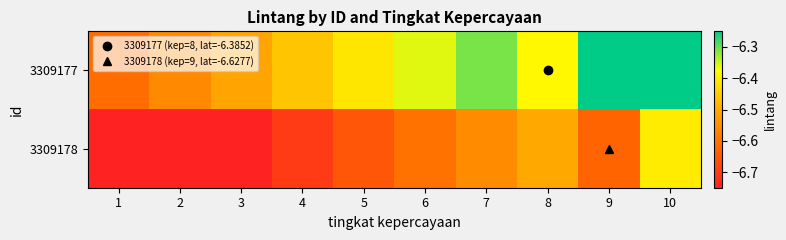

Reading right to left, list all the values displayed in this chart.

3309177: 10=-6.2	9=-6.2	8=-6.4	7=-6.3	6=-6.4	5=-6.4	4=-6.5	3=-6.5	2=-6.6	1=-6.6
3309178: 10=-6.4	9=-6.6	8=-6.5	7=-6.6	6=-6.6	5=-6.7	4=-6.7	3=-6.8	2=-6.8	1=-6.9